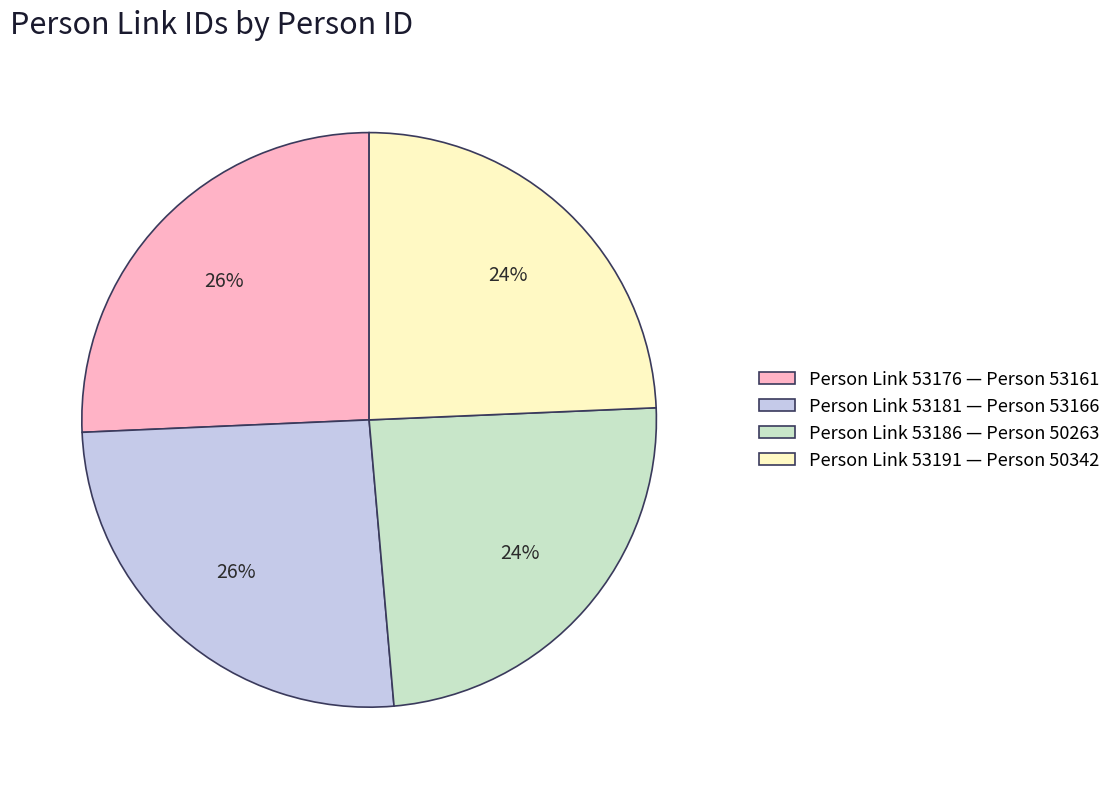

Is there a majority slice in this chart?

No